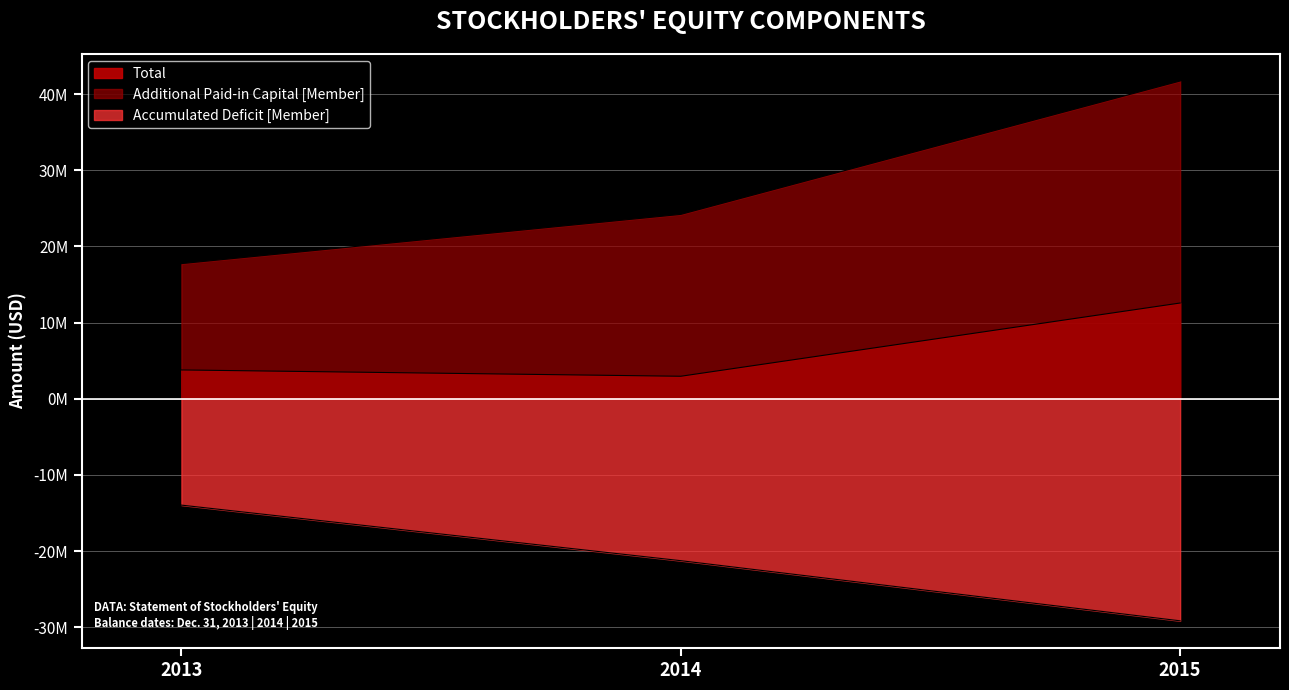

What is the spread (max minus min) of values at 2014?

45478000